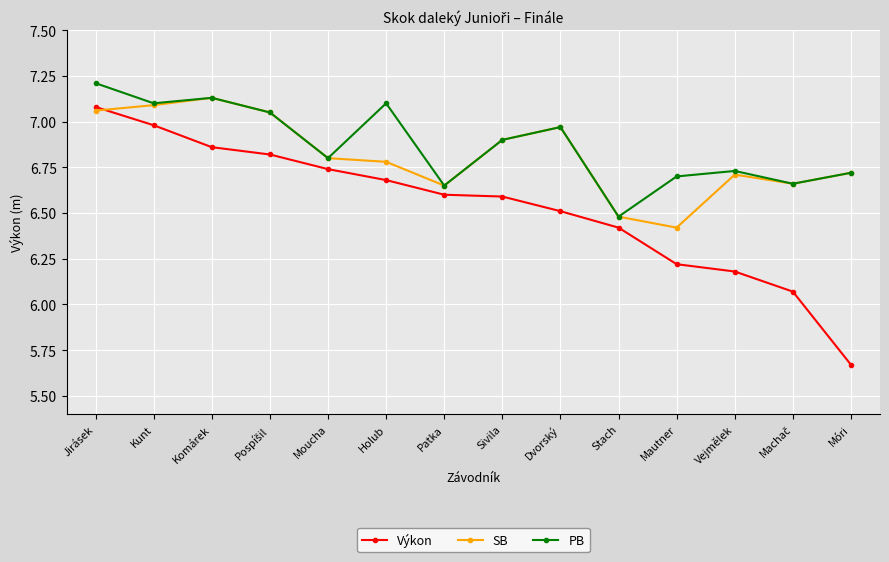

How many interior local peaks does the SB series have?

3